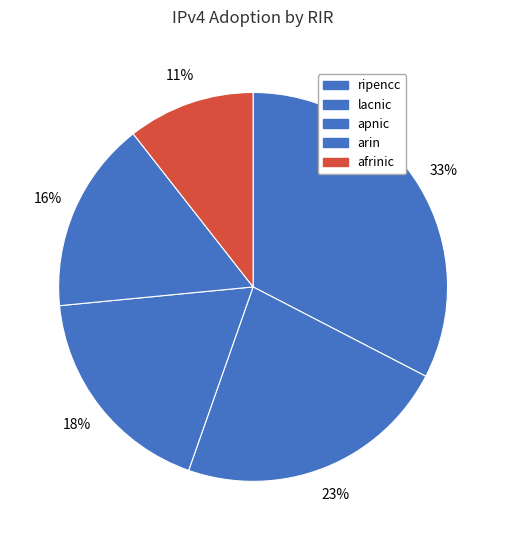

What is the change in value from lacnic to arin?

-0.1